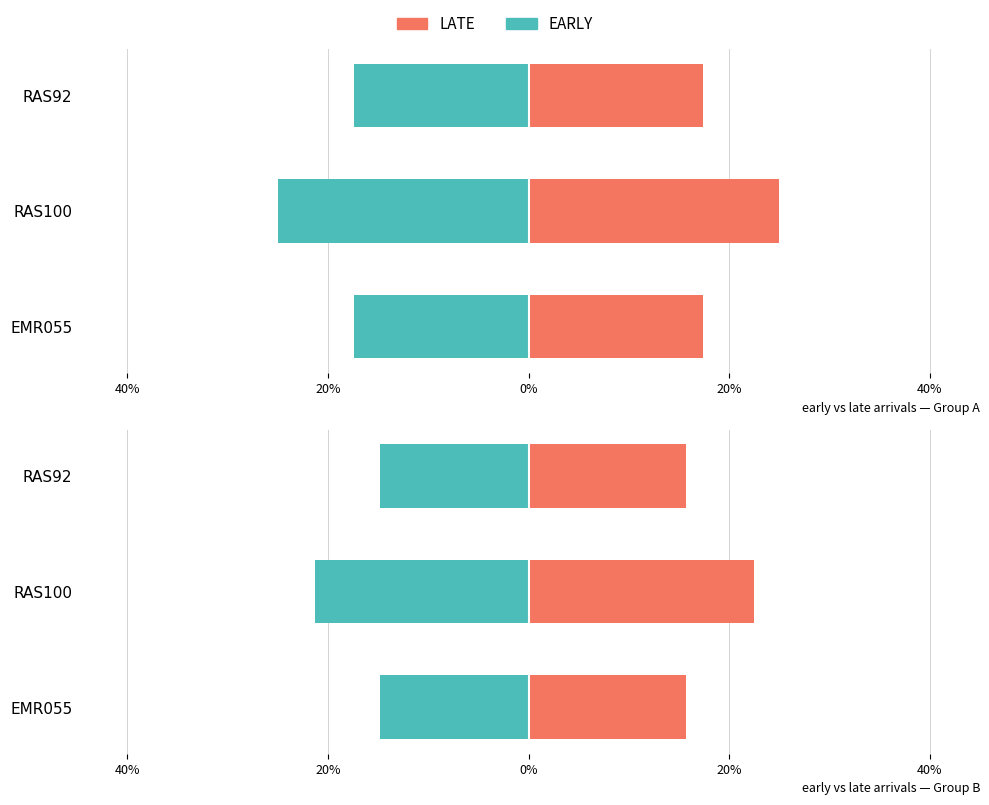

What is the difference between the maximum and minimum values in the EARLY series?

6.5